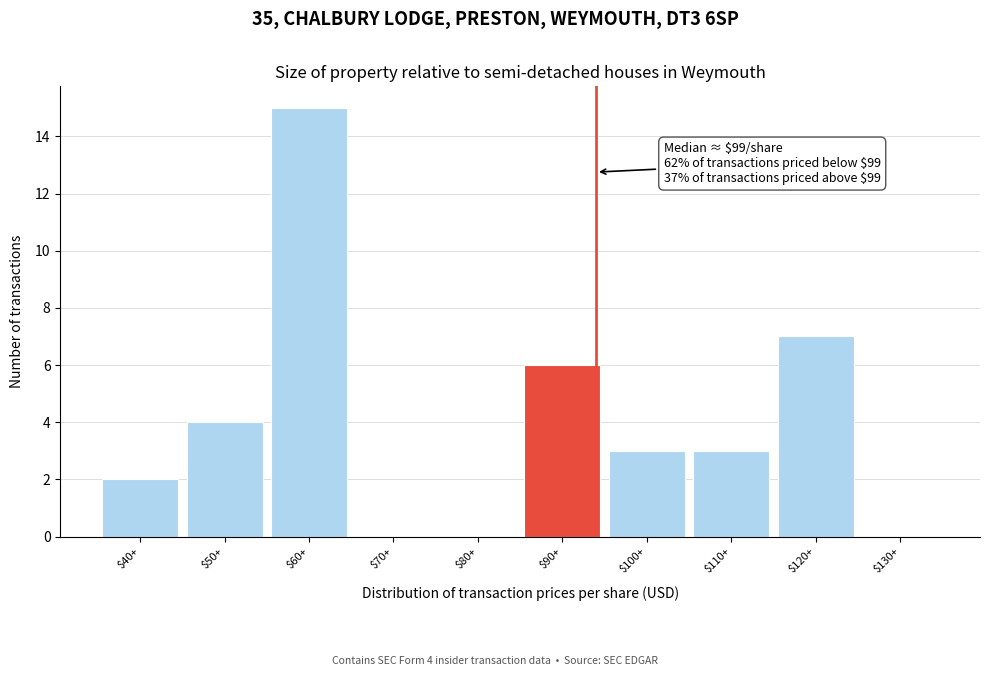

At which category does the chart reach its peak across all series?

$60+